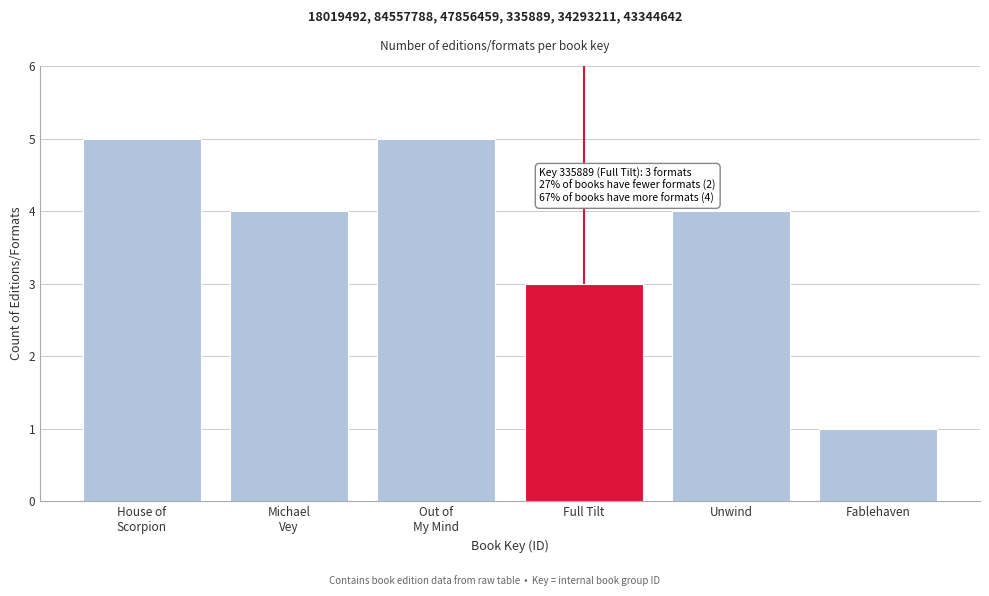

Reading left to right, extract all data points from this chart.

5	4	5	3	4	1